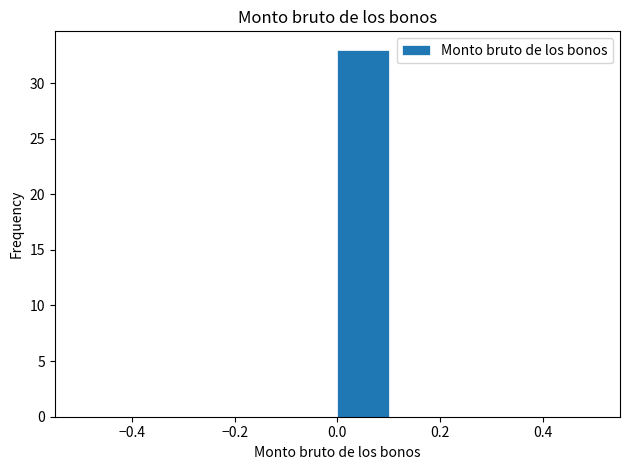

Over which range of the x-axis is the bar tallest?

0.0 to 0.1